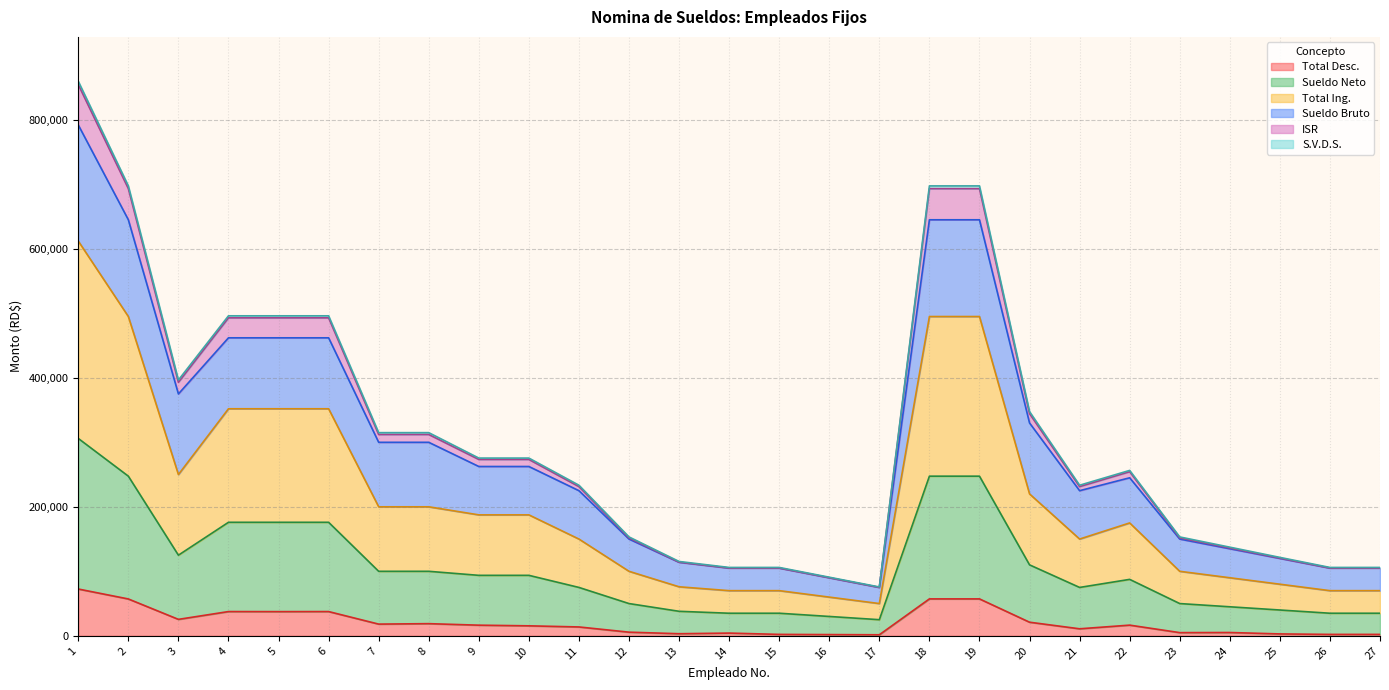

Is the value of Total Ing. at 14 greater than the value of Total Desc. at 27?

Yes